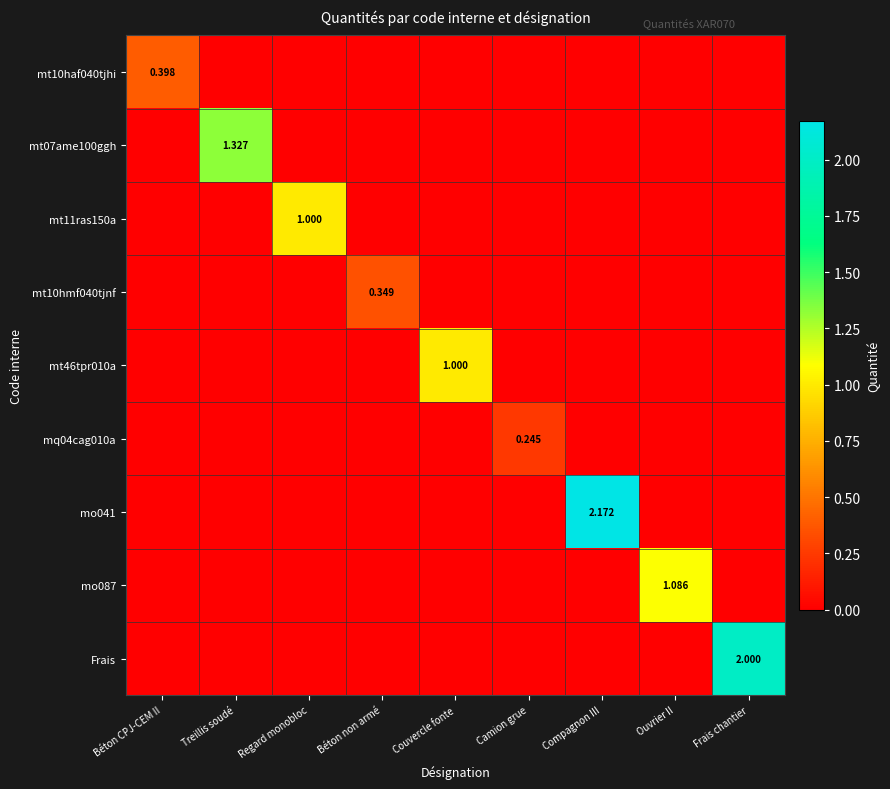

Is the value of Frais at Frais chantier greater than the value of mt10haf040tjhi at Béton CPJ-CEM II?

Yes